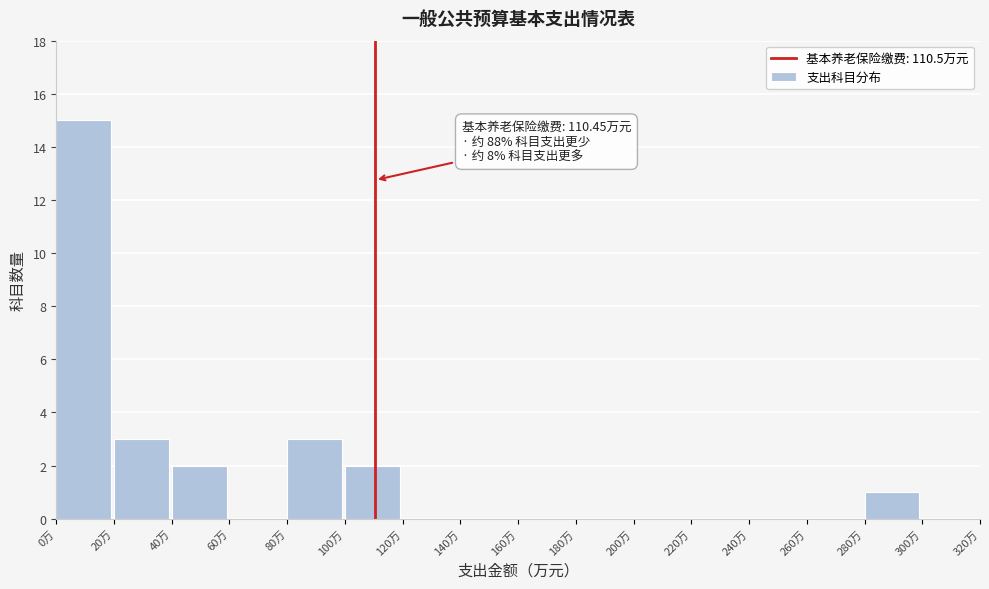

Over which range of the x-axis is the bar tallest?

0 to 20